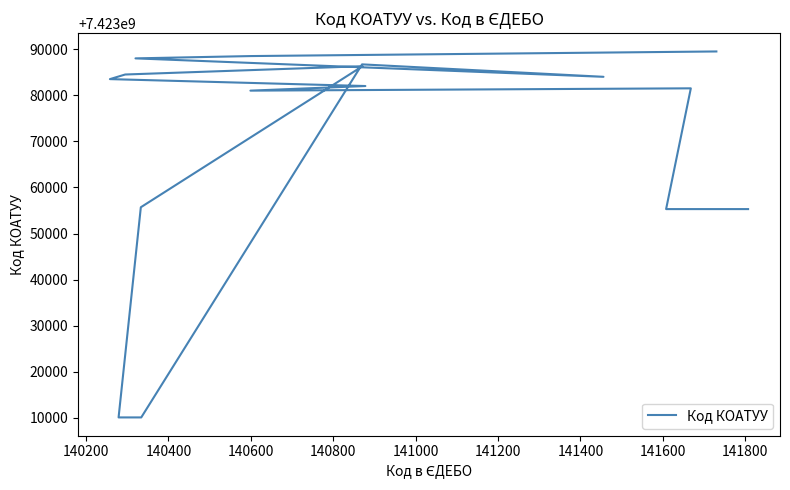

How many interior local valleys (lower than both neighbors) does the data have?

2